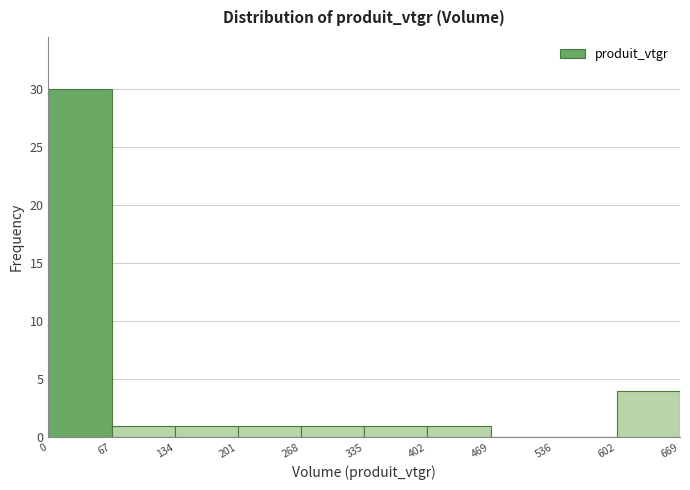

Which range on the x-axis has the tallest bar?

0 to 67